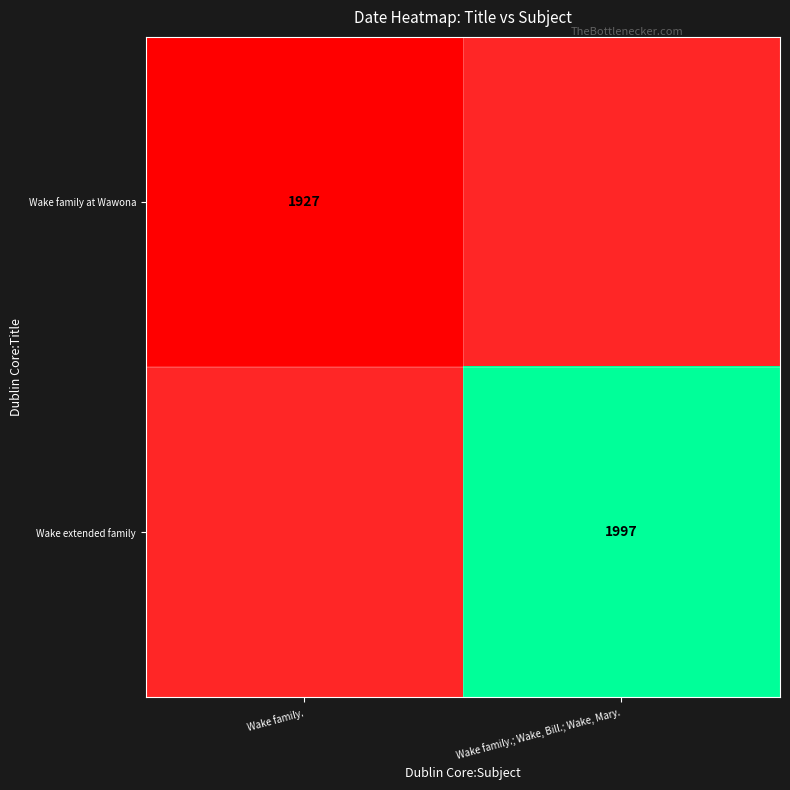

At how many categories does at least one series exceed 1965?

1